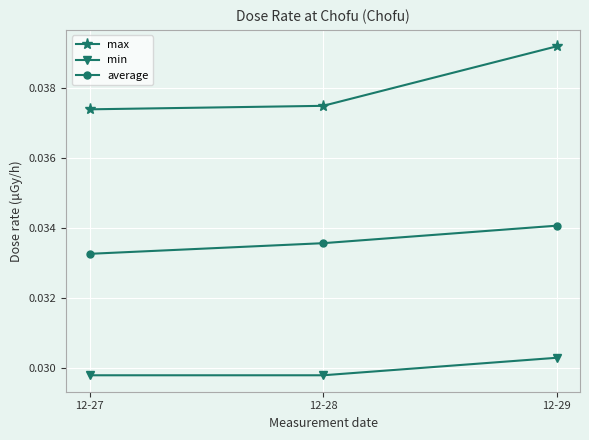

At how many categories does at least one series exceed 0?

3